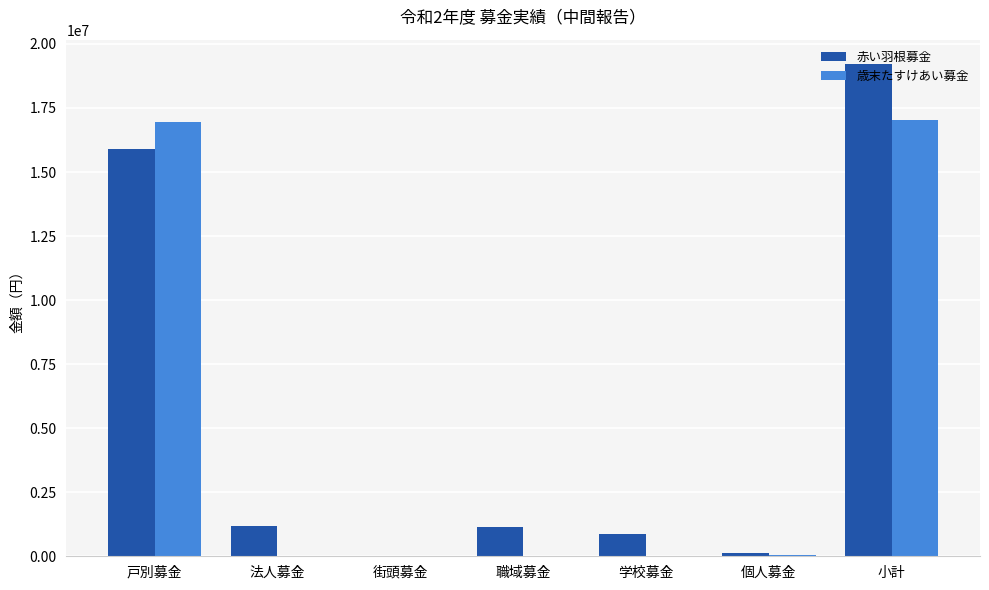

How many groups of bars are there?

7